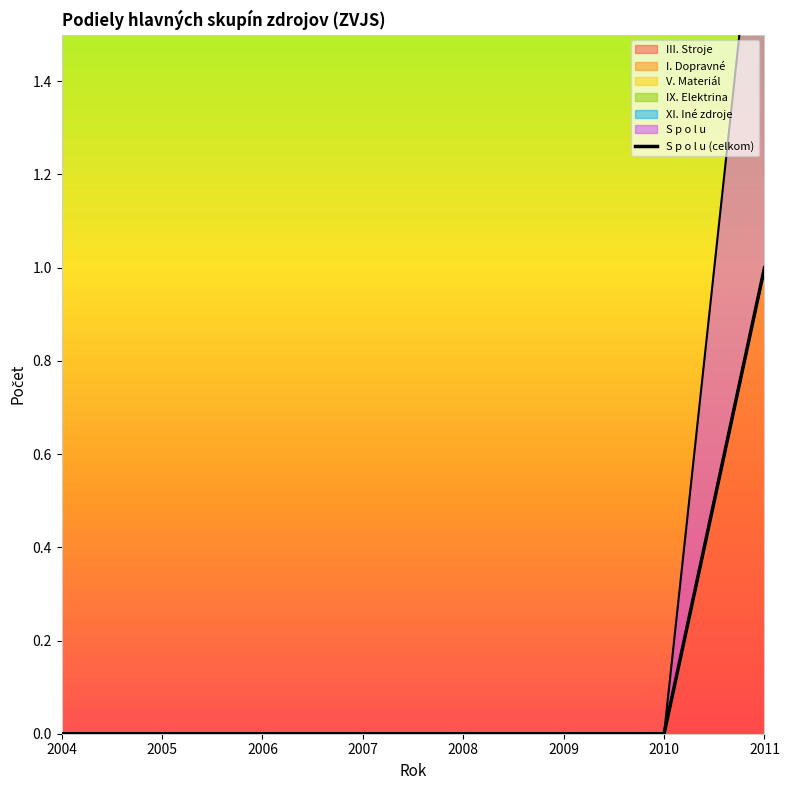

Between 2007 and 2005, which is larger?

2007